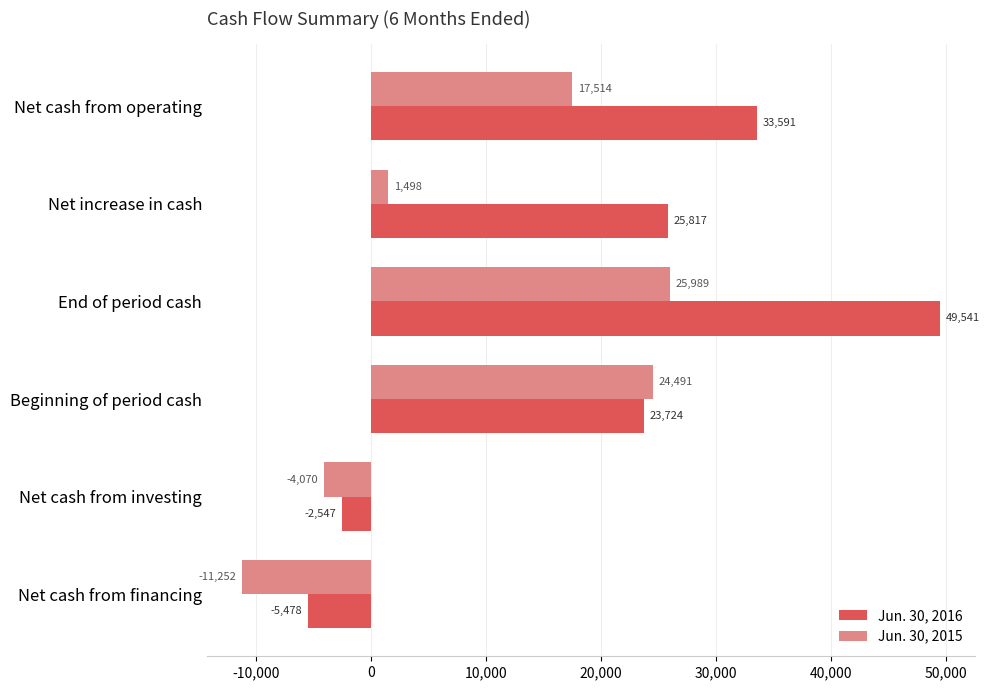

What is the maximum value shown in the chart?

49541